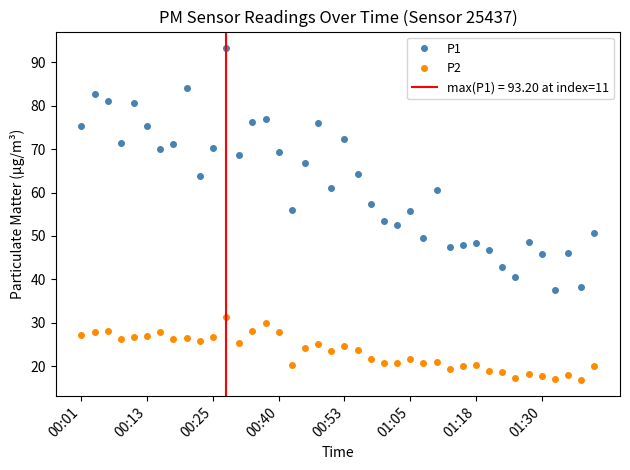

True or false: P1 and P2 cross at least once.

False